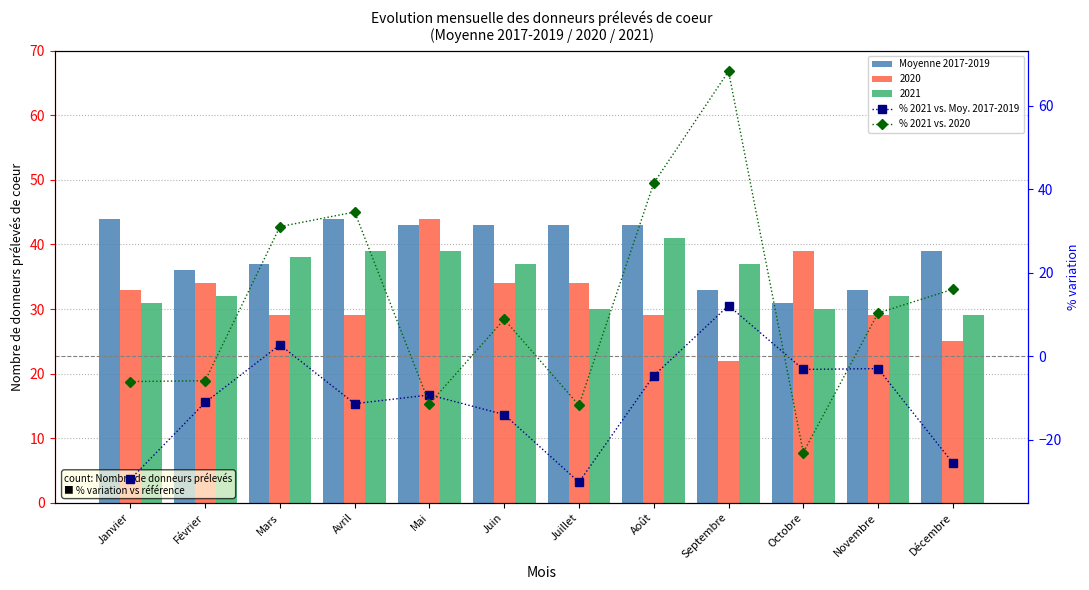

What is the spread (max minus min) of values at Février?

47.1